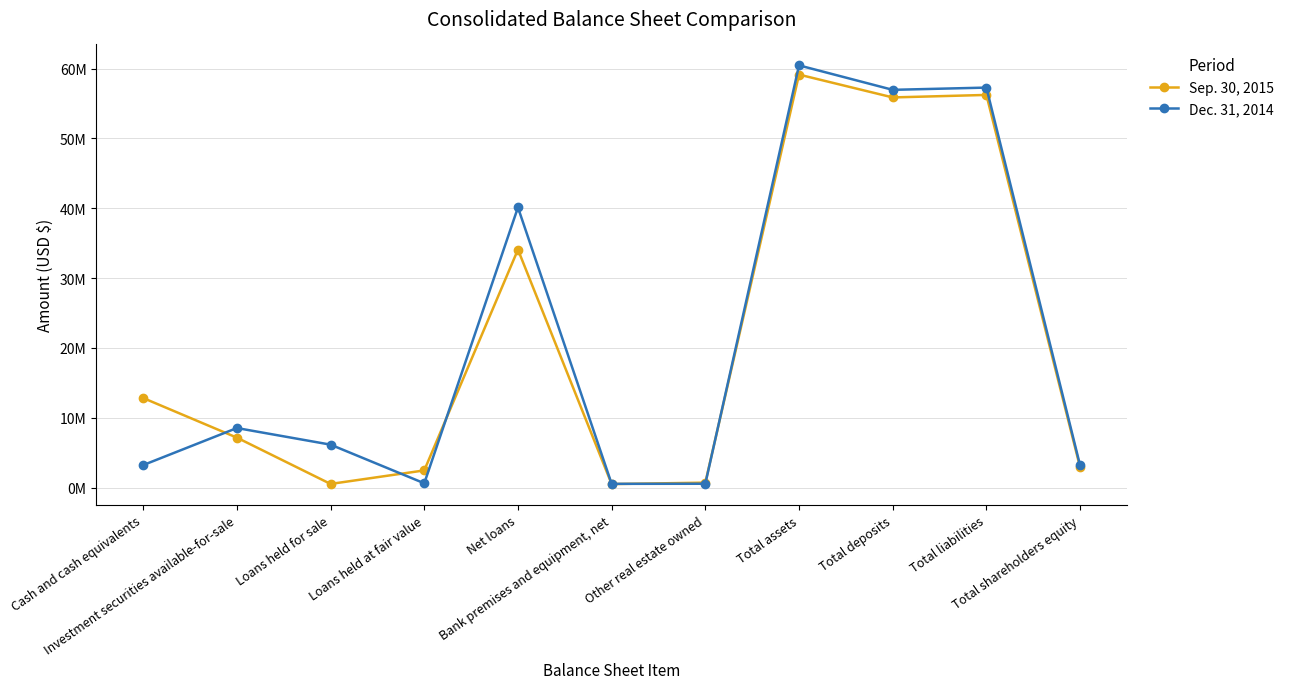

What is the approximate value of Sep. 30, 2015 at Total liabilities?

56234198